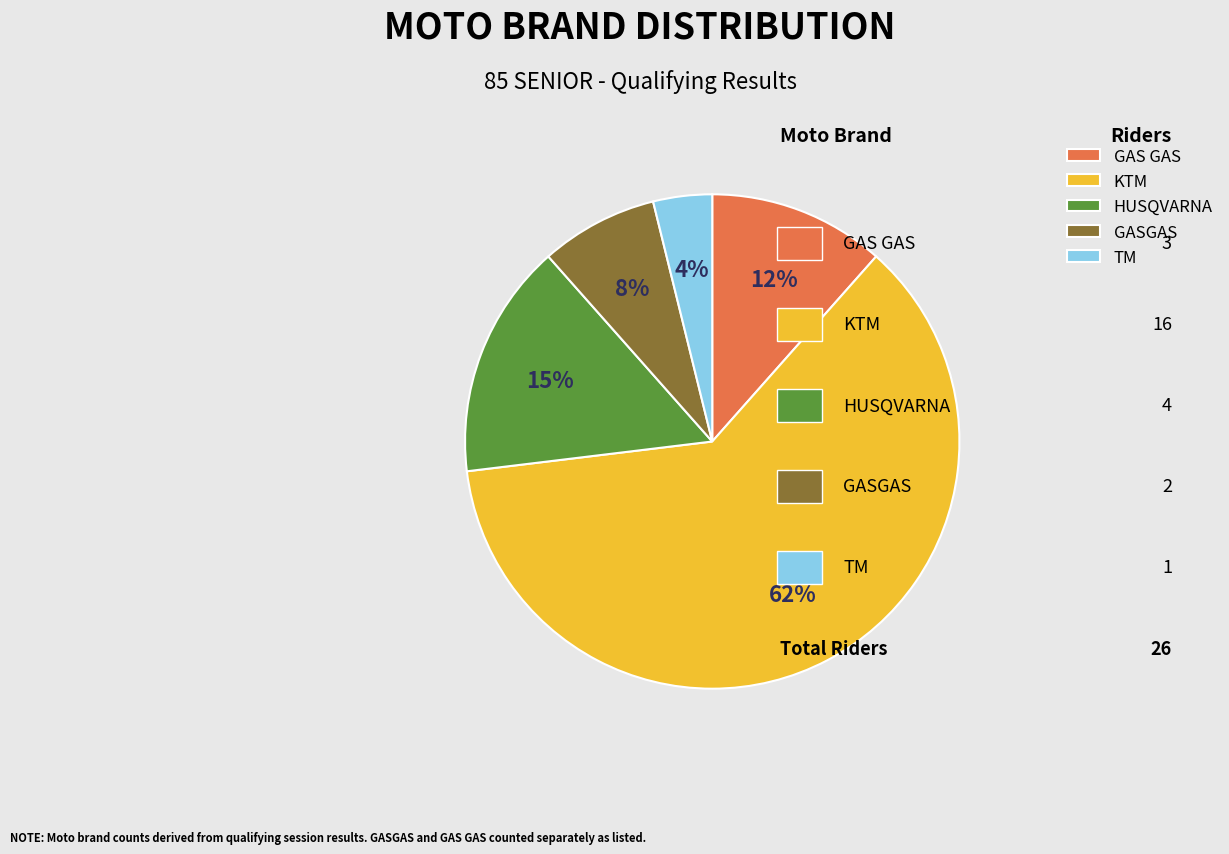

Between KTM and GAS GAS, which is larger?

KTM